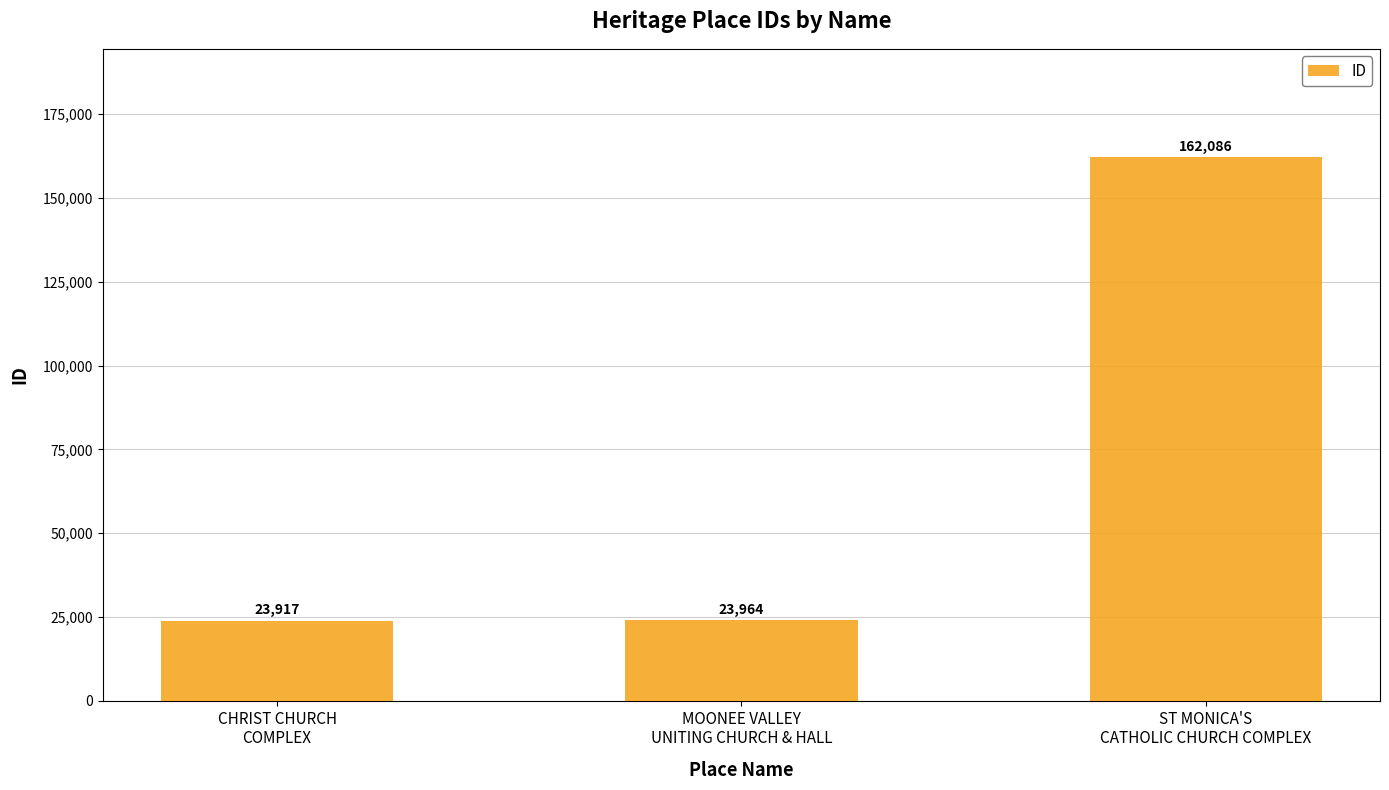

The chart shows a value of 10390 at MOONEE VALLEY
UNITING CHURCH & HALL. True or false?

False